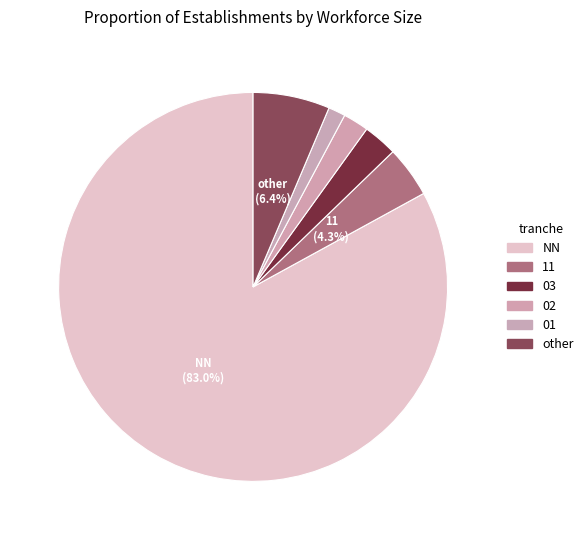

How many segments does this pie chart have?

6